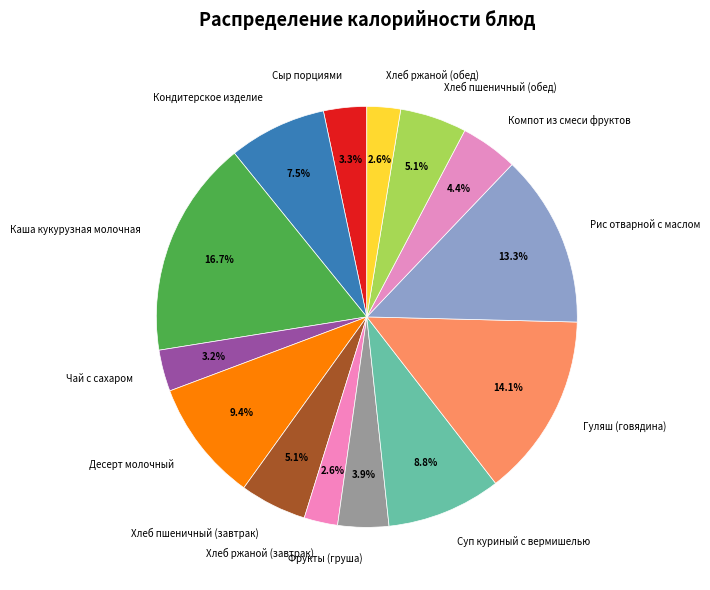

What percentage is the Гуляш (говядина) slice, to the nearest percent?

14%